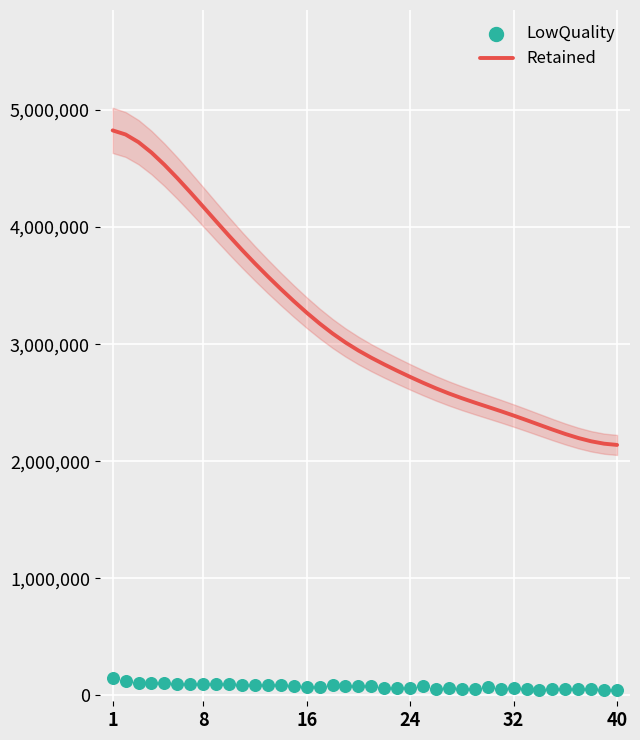

What is the total value across all series at 16?

3343855.1